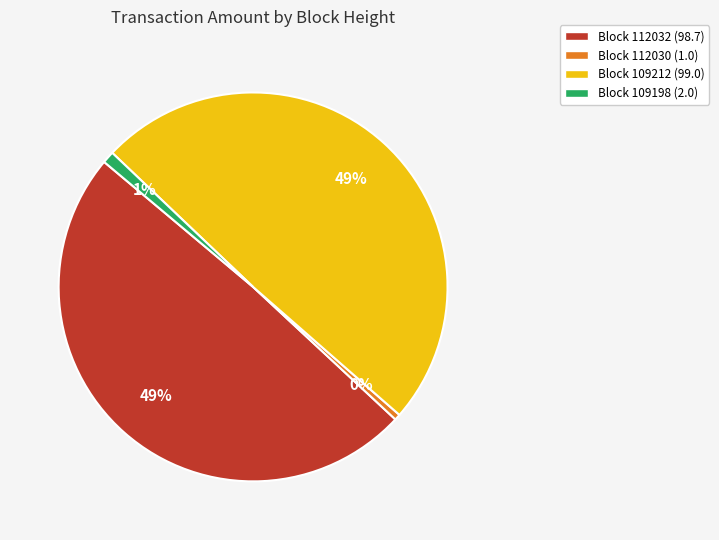

To the nearest percent, what is the average slice percentage?

25%